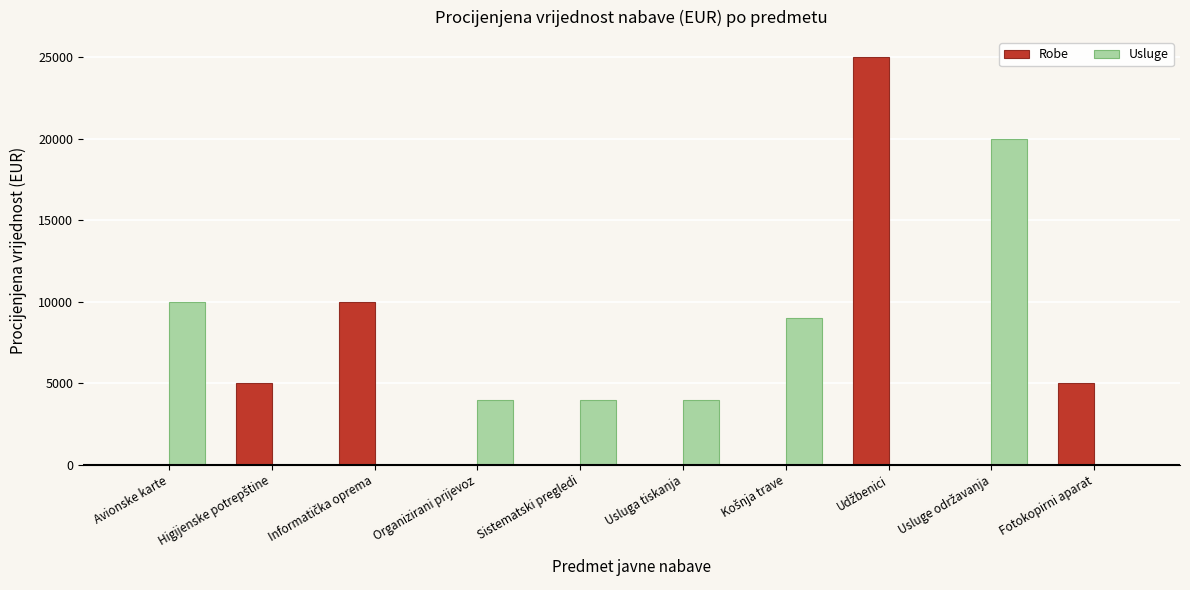

What are all the series names shown in the legend?

Robe, Usluge